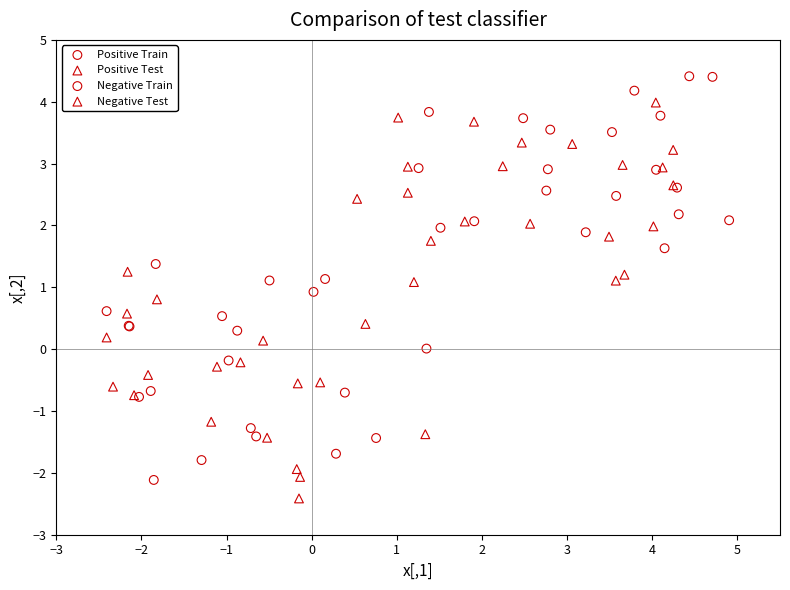

Which series contains the lowest Y value?

Negative Test